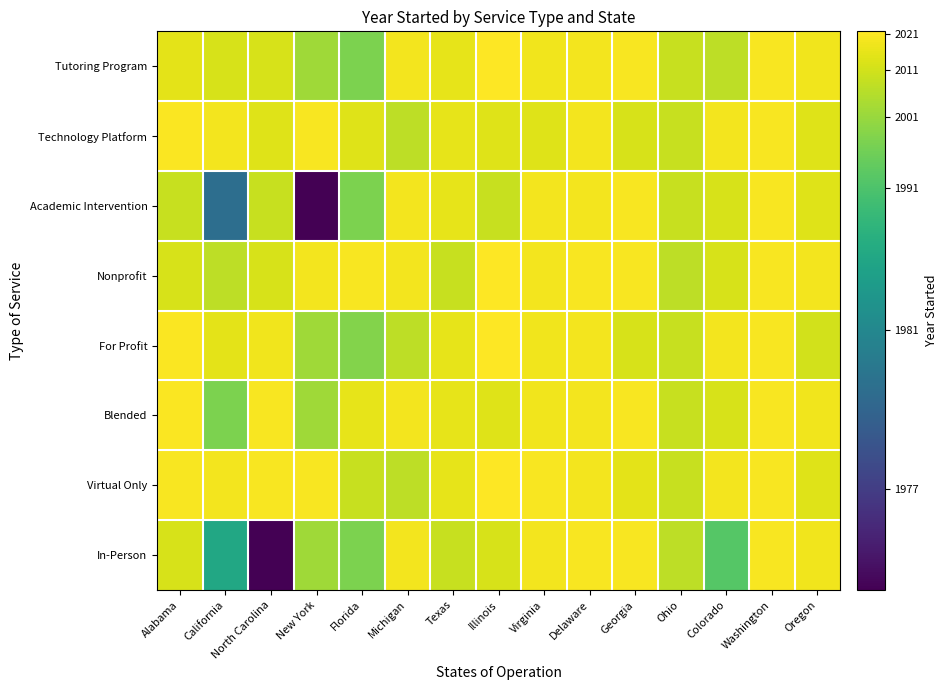

Reading left to right, extract all data points from this chart.

Tutoring Program: Alabama=1.6	California=1.6	North Carolina=1.6	New York=1.4	Florida=1.3	Michigan=1.6	Texas=1.6	Illinois=1.7	Virginia=1.6	Delaware=1.6	Georgia=1.7	Ohio=1.5	Colorado=1.5	Washington=1.7	Oregon=1.6
Technology Platform: Alabama=1.7	California=1.6	North Carolina=1.6	New York=1.7	Florida=1.6	Michigan=1.5	Texas=1.6	Illinois=1.6	Virginia=1.6	Delaware=1.6	Georgia=1.6	Ohio=1.5	Colorado=1.6	Washington=1.7	Oregon=1.6
Academic Intervention: Alabama=1.5	California=0.6	North Carolina=1.5	New York=0.0	Florida=1.3	Michigan=1.6	Texas=1.6	Illinois=1.5	Virginia=1.6	Delaware=1.6	Georgia=1.7	Ohio=1.5	Colorado=1.6	Washington=1.7	Oregon=1.6
Nonprofit: Alabama=1.6	California=1.5	North Carolina=1.6	New York=1.6	Florida=1.7	Michigan=1.6	Texas=1.5	Illinois=1.7	Virginia=1.6	Delaware=1.7	Georgia=1.7	Ohio=1.5	Colorado=1.6	Washington=1.7	Oregon=1.6
For Profit: Alabama=1.7	California=1.6	North Carolina=1.6	New York=1.4	Florida=1.4	Michigan=1.5	Texas=1.6	Illinois=1.7	Virginia=1.6	Delaware=1.6	Georgia=1.6	Ohio=1.5	Colorado=1.6	Washington=1.7	Oregon=1.6
Blended: Alabama=1.7	California=1.3	North Carolina=1.7	New York=1.4	Florida=1.6	Michigan=1.6	Texas=1.6	Illinois=1.6	Virginia=1.6	Delaware=1.6	Georgia=1.7	Ohio=1.5	Colorado=1.6	Washington=1.7	Oregon=1.6
Virtual Only: Alabama=1.7	California=1.6	North Carolina=1.7	New York=1.7	Florida=1.5	Michigan=1.5	Texas=1.6	Illinois=1.7	Virginia=1.7	Delaware=1.6	Georgia=1.6	Ohio=1.5	Colorado=1.6	Washington=1.7	Oregon=1.6
In-Person: Alabama=1.6	California=1.0	North Carolina=0.0	New York=1.4	Florida=1.3	Michigan=1.6	Texas=1.5	Illinois=1.6	Virginia=1.6	Delaware=1.7	Georgia=1.7	Ohio=1.5	Colorado=1.2	Washington=1.7	Oregon=1.6